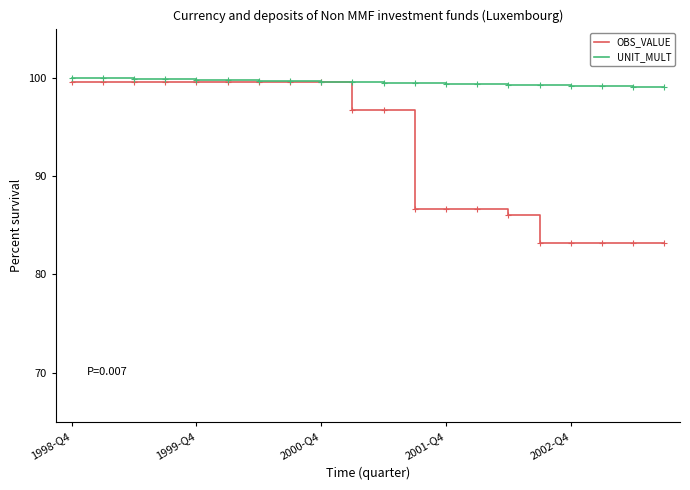

List the series in order of their overall mean, lowest first.

OBS_VALUE, UNIT_MULT